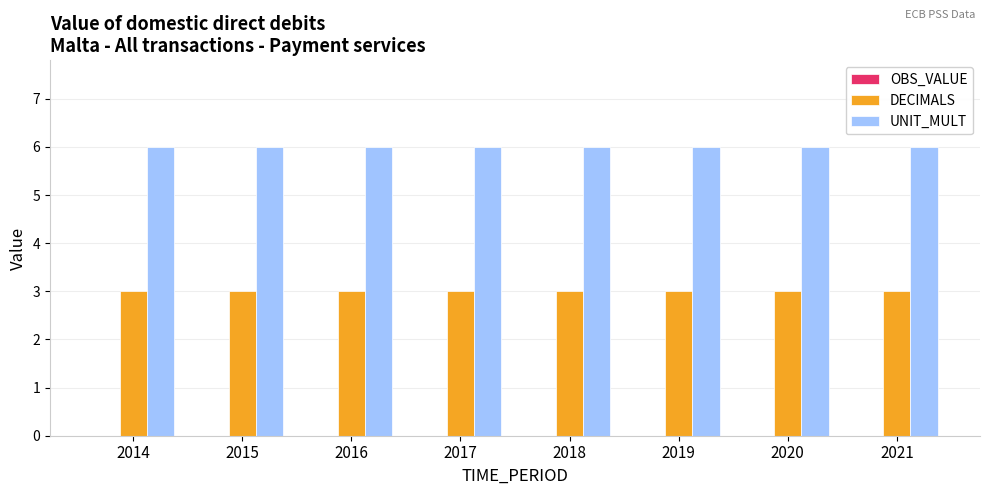

How many groups of bars are there?

8